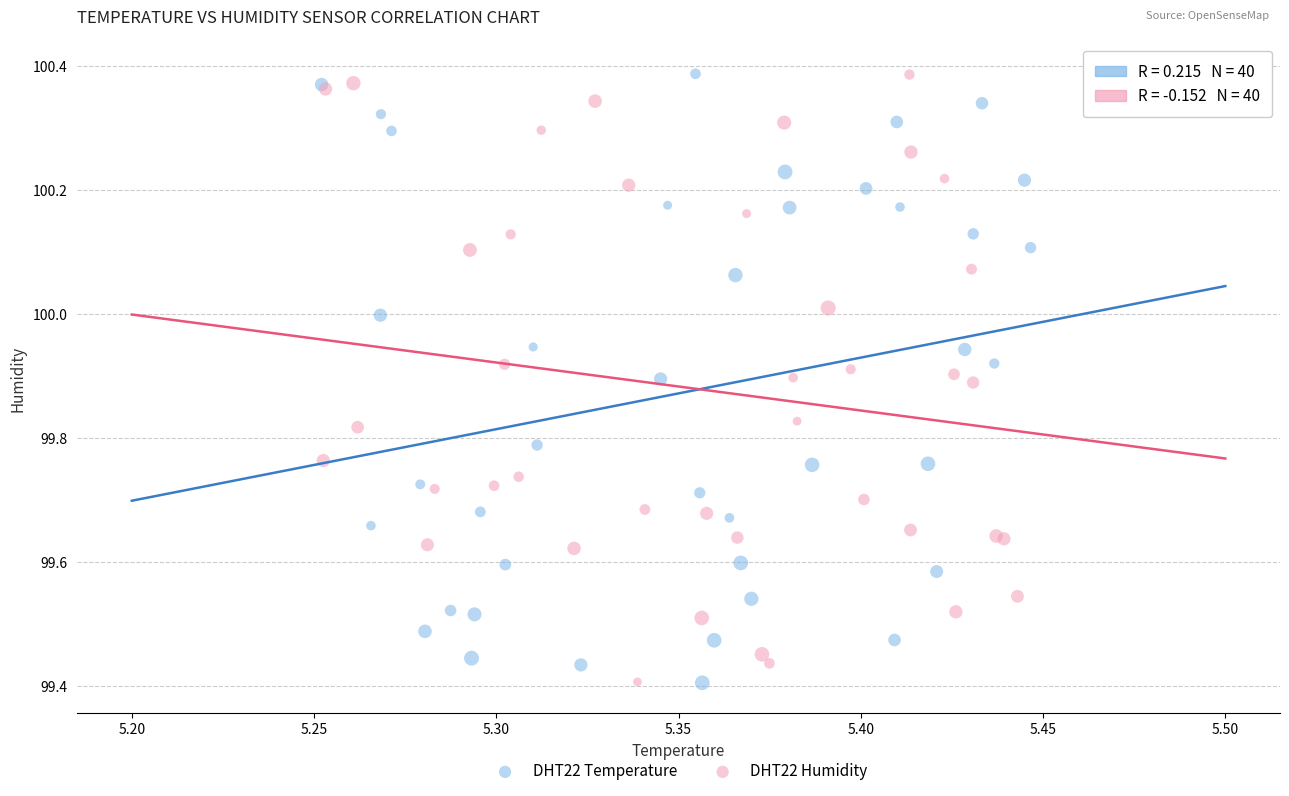

What are all the series names shown in the legend?

DHT22 Temperature, DHT22 Humidity